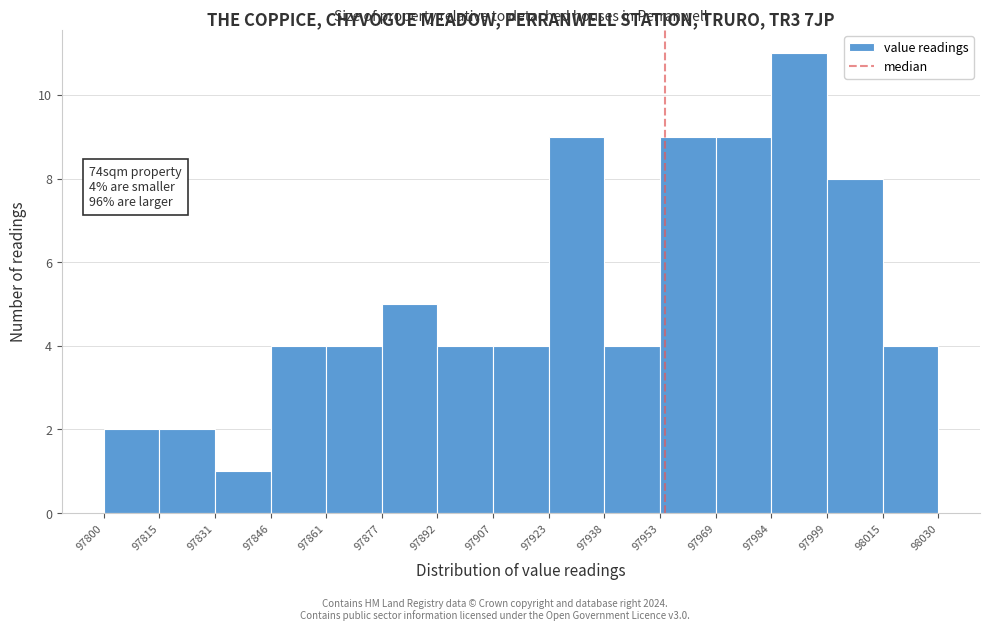

Over which range of the x-axis is the bar tallest?

97984 to 97999